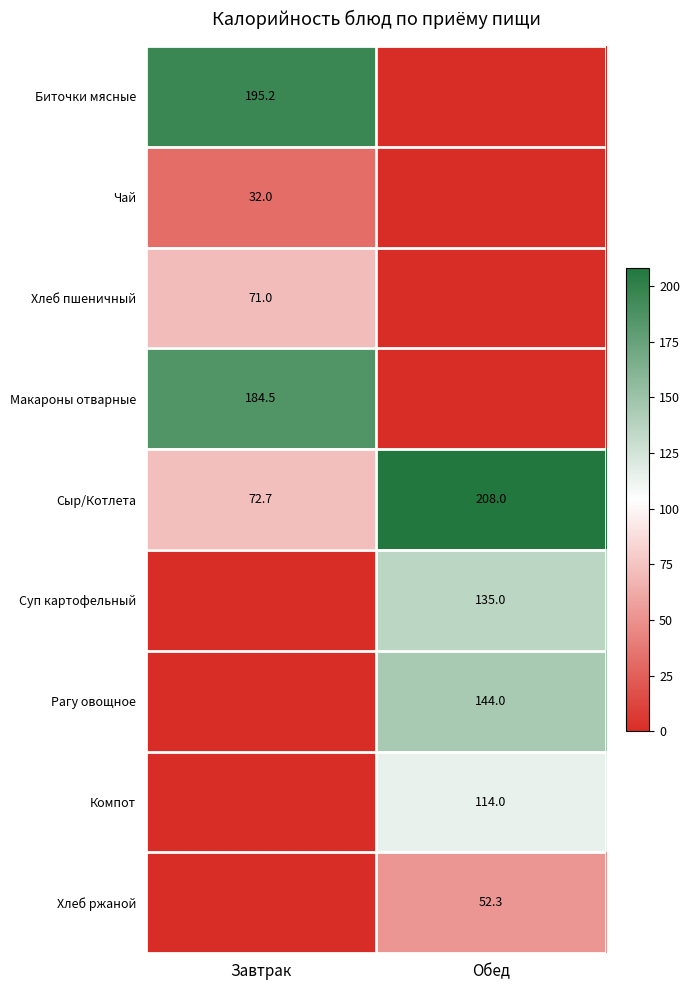

True or false: Макароны отварные has a value of 114.9 at Завтрак.

False